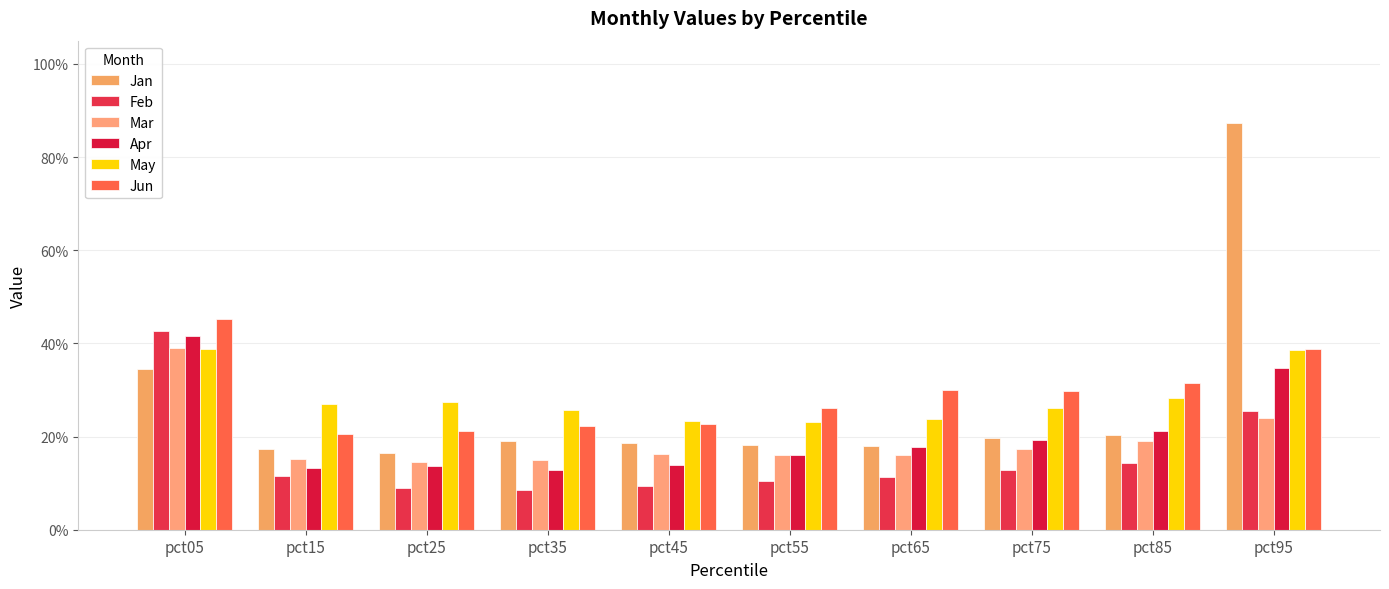

List the series in order of their peak value, lowest first.

May, Mar, Apr, Feb, Jun, Jan